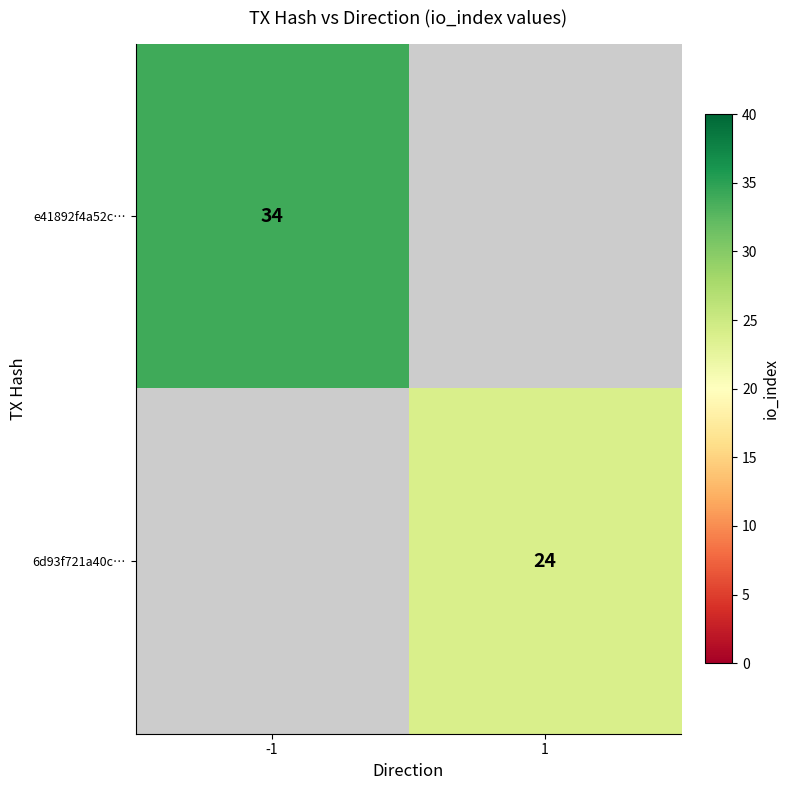

Is it true that e41892f4a52c… equals 34 at -1?

True